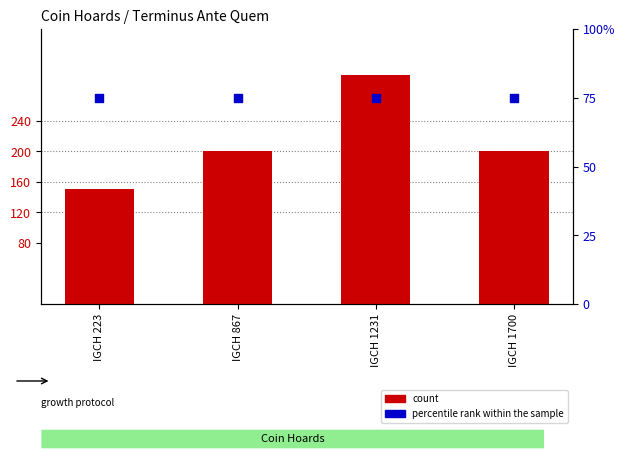

Which series reaches the maximum Y coordinate?

count